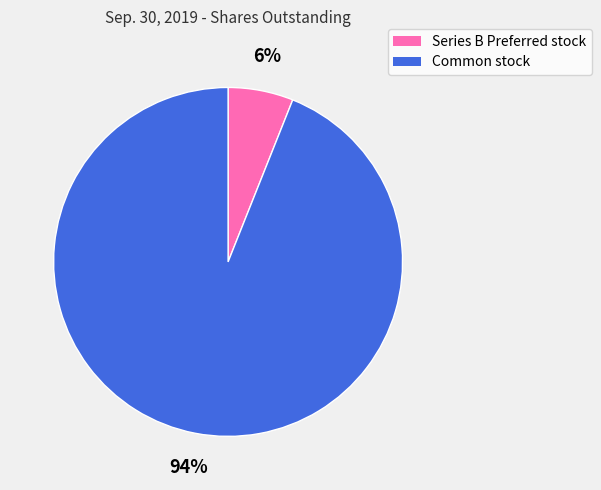

To the nearest percent, what is the difference between the largest and smallest slice percentages?

88%